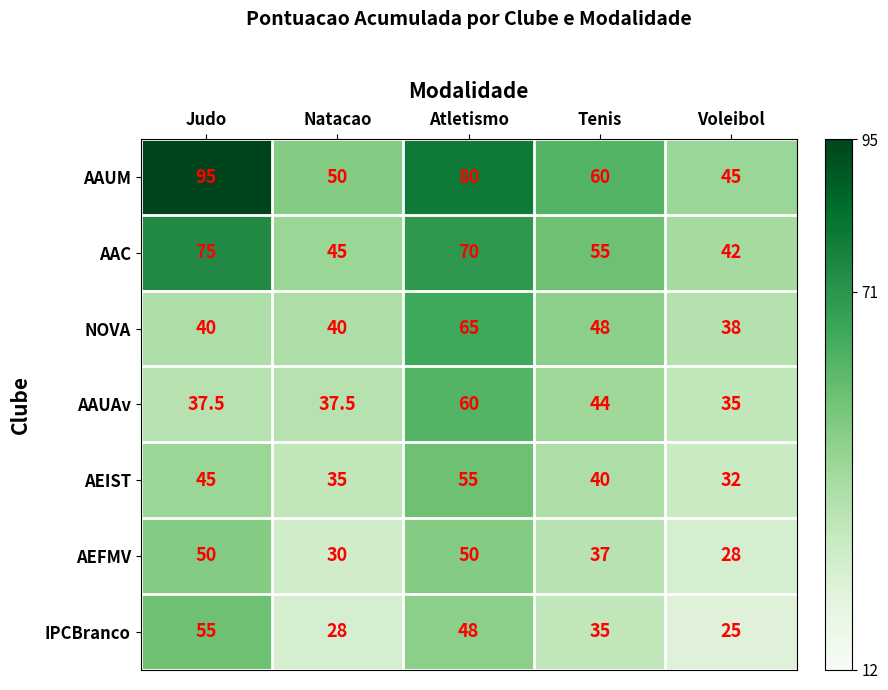

Which series has the largest total across all categories?

AAUM